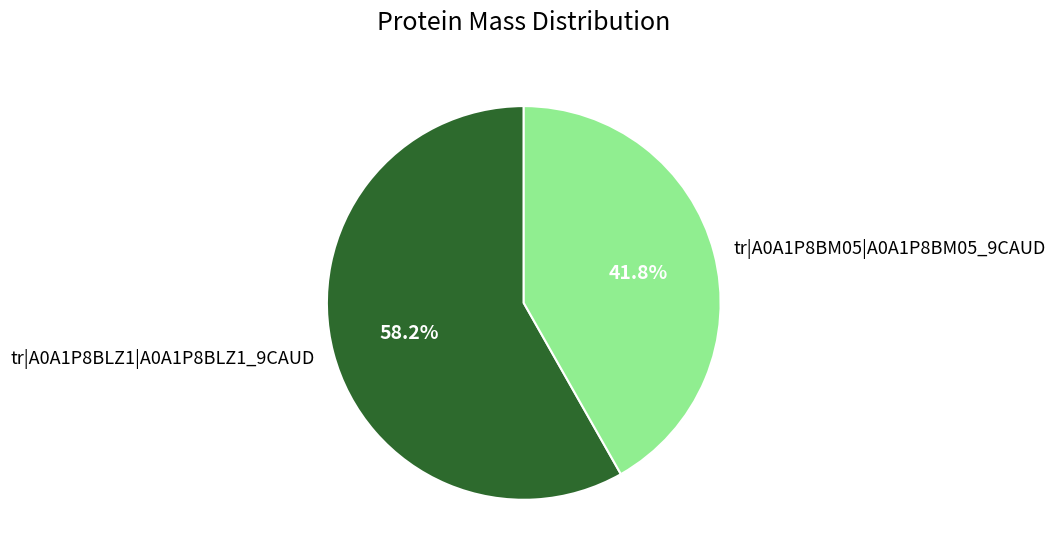

To the nearest percent, what is the difference between the tr|A0A1P8BLZ1|A0A1P8BLZ1_9CAUD and tr|A0A1P8BM05|A0A1P8BM05_9CAUD slice percentages?

16%